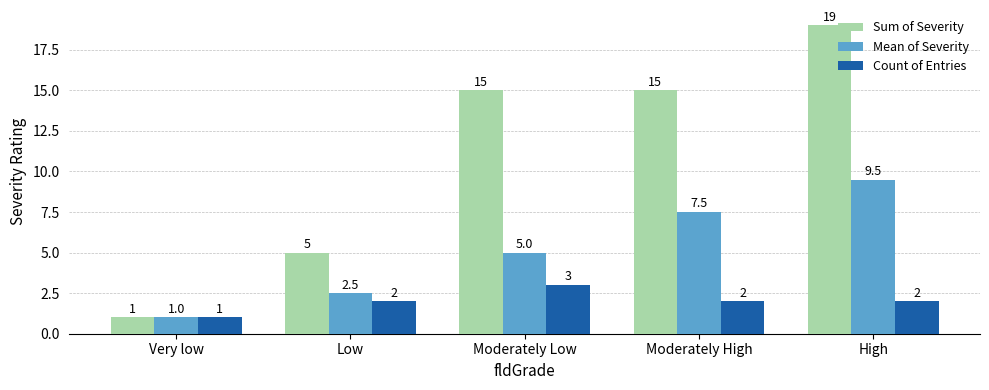

At which category is the sum across all series the highest?

High